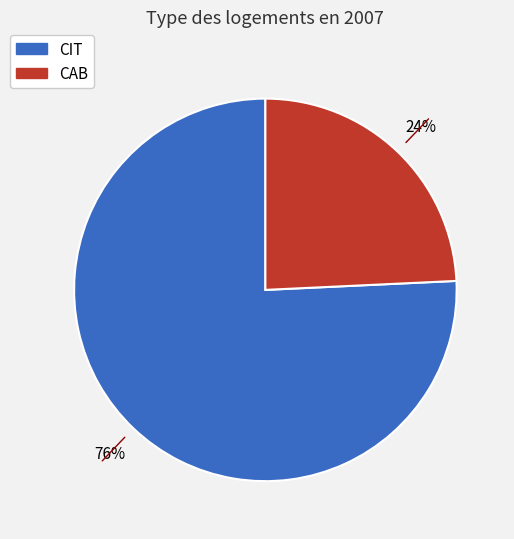

Does any single category account for the majority?

Yes